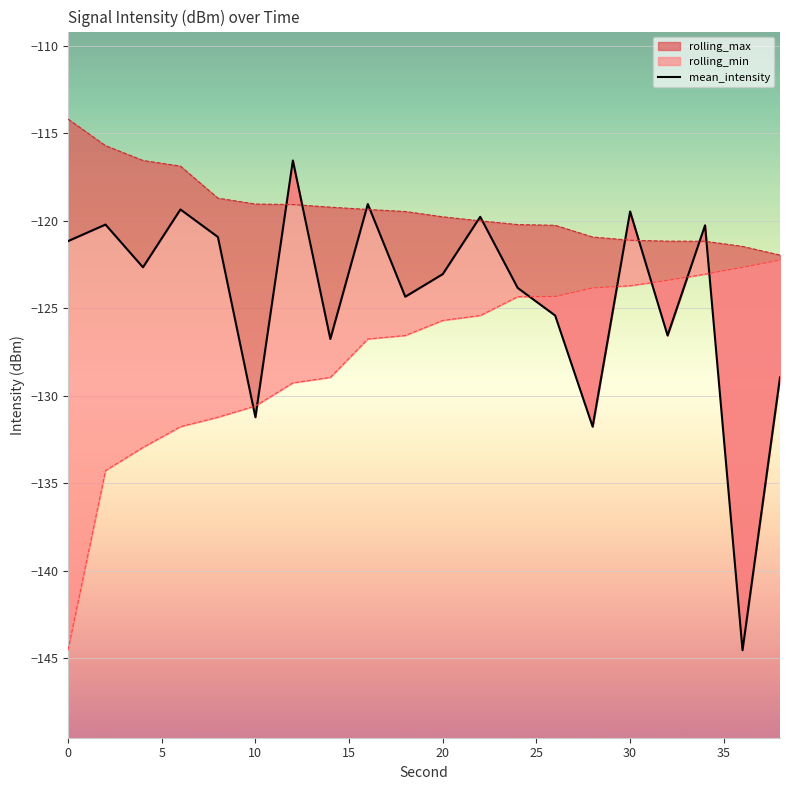

True or false: the data shows -202.6 at 30.

False